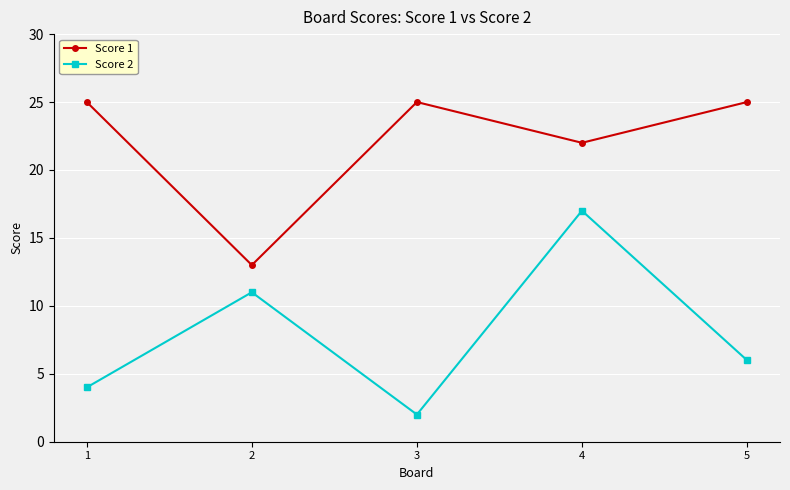

Which series has the largest range (max minus min)?

Score 2